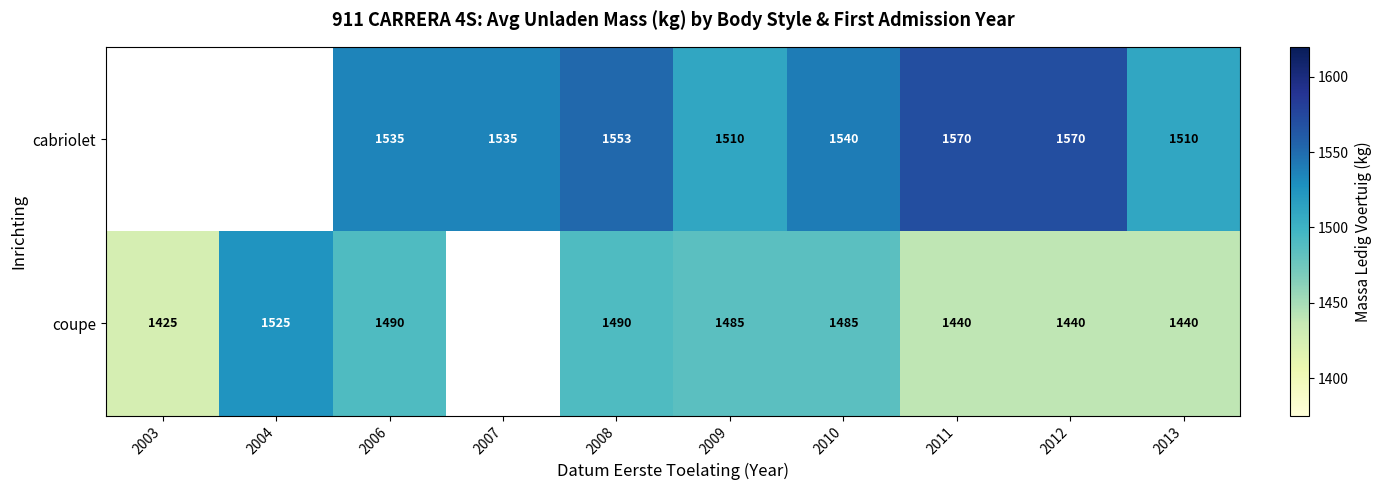

What is the total value across all series at 2009?

2995